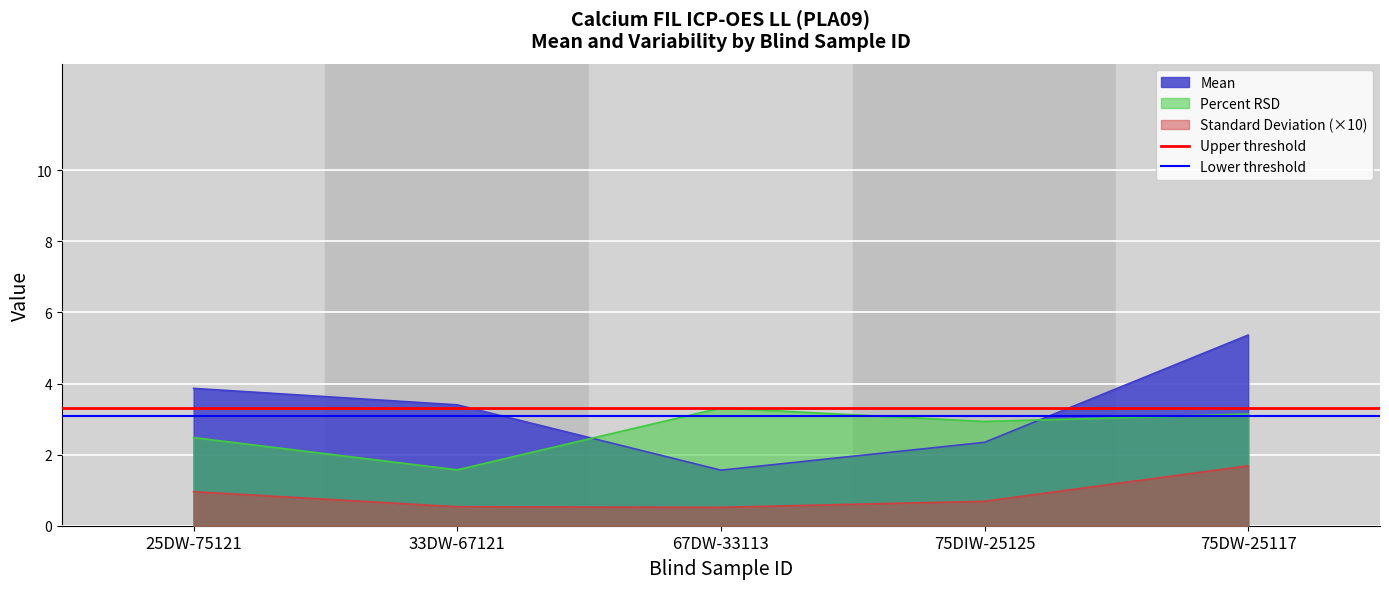

What is the sum of all Lower threshold values?

6.2